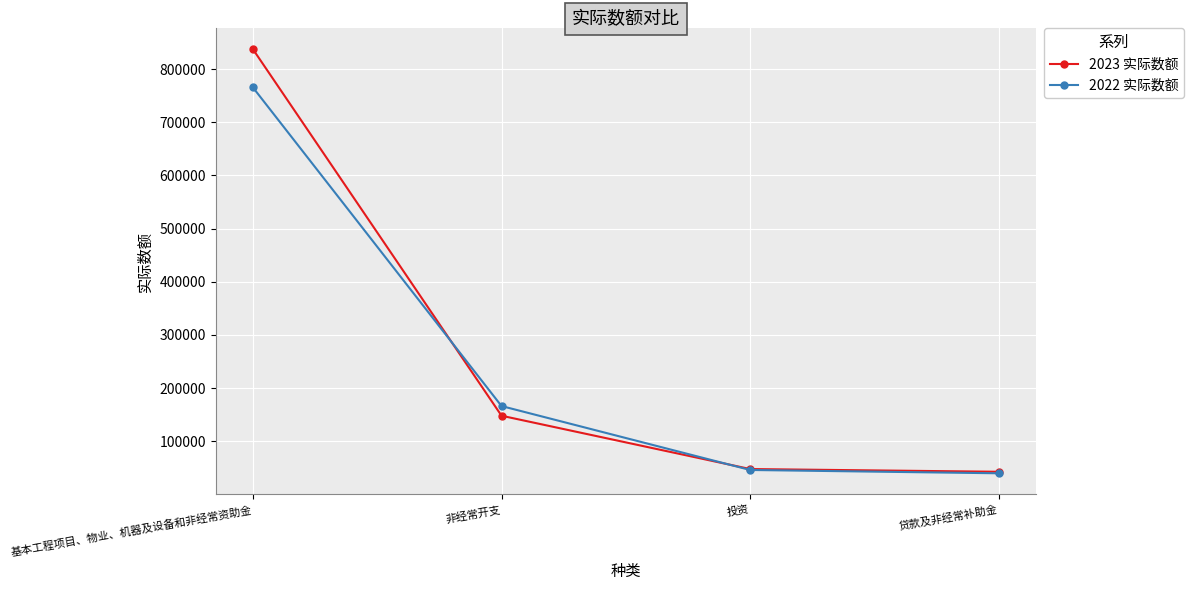

List the series in order of their peak value, lowest first.

2022 实际数额, 2023 实际数额